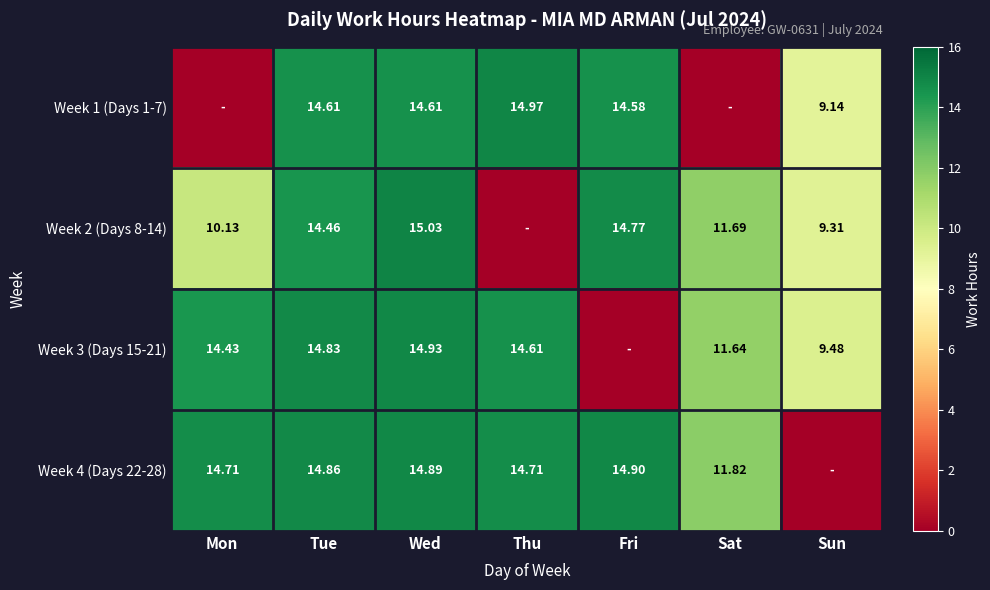

Is the value of Week 2 (Days 8-14) at Wed greater than the value of Week 1 (Days 1-7) at Wed?

Yes